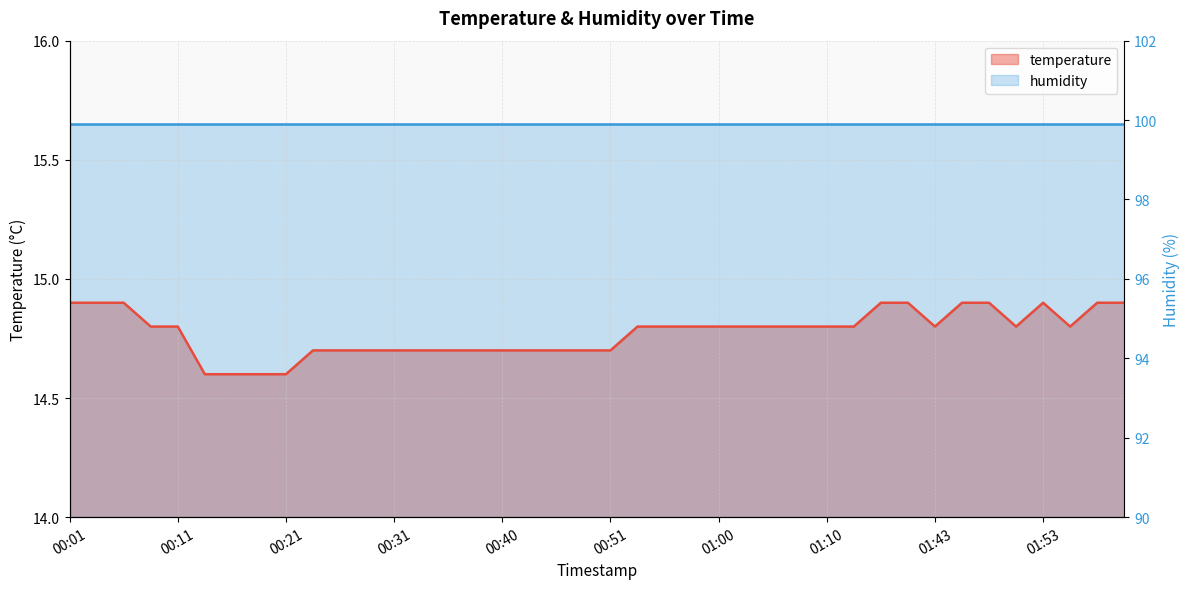

The chart shows a value of 14.8 at 01:50. True or false?

True